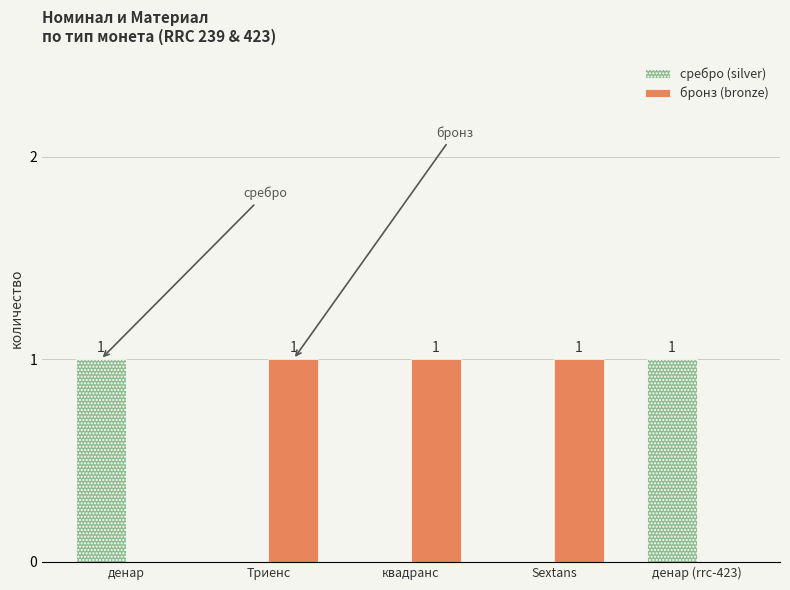

Are the bars grouped side by side (vs. stacked)?

Yes